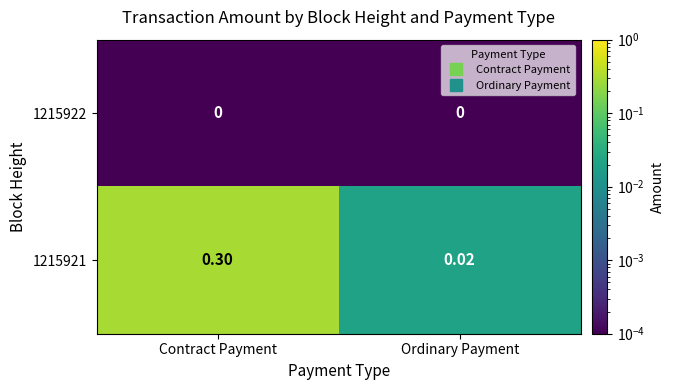

Count the number of categories in the chart.

2